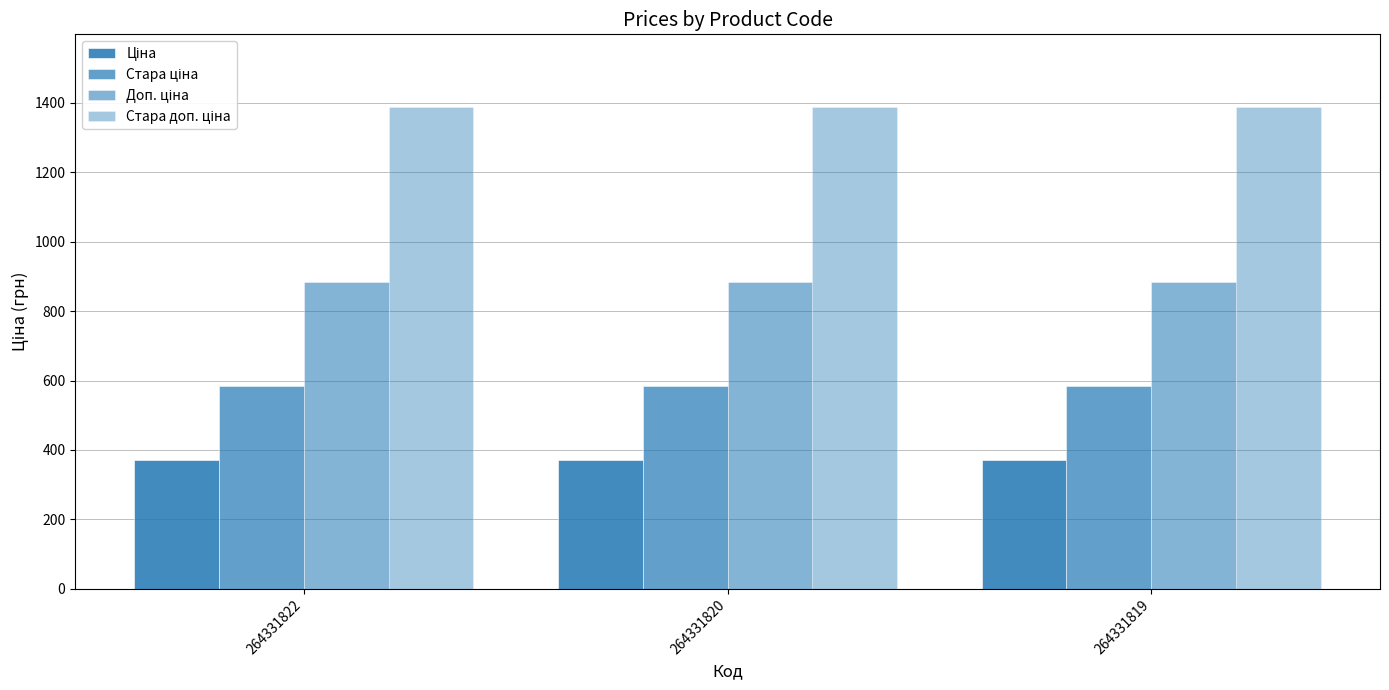

How many series are shown in this chart?

4